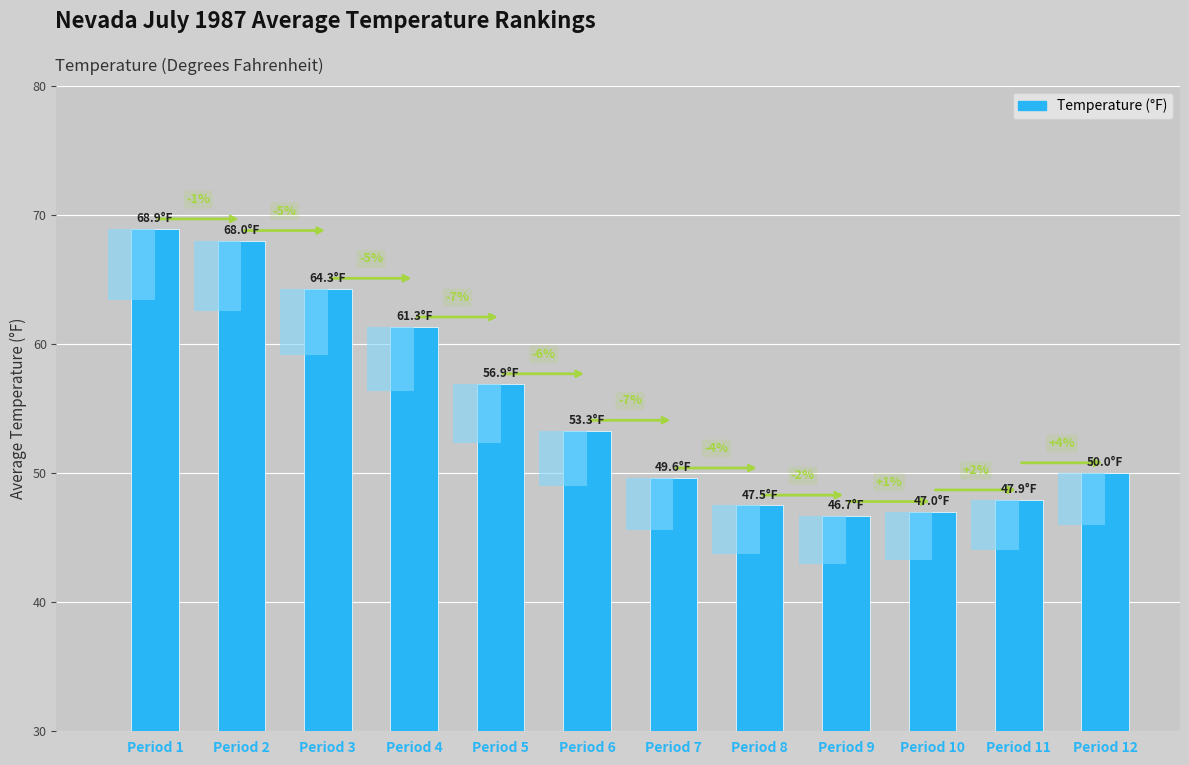

Which category has the highest value across all series?

Period 1